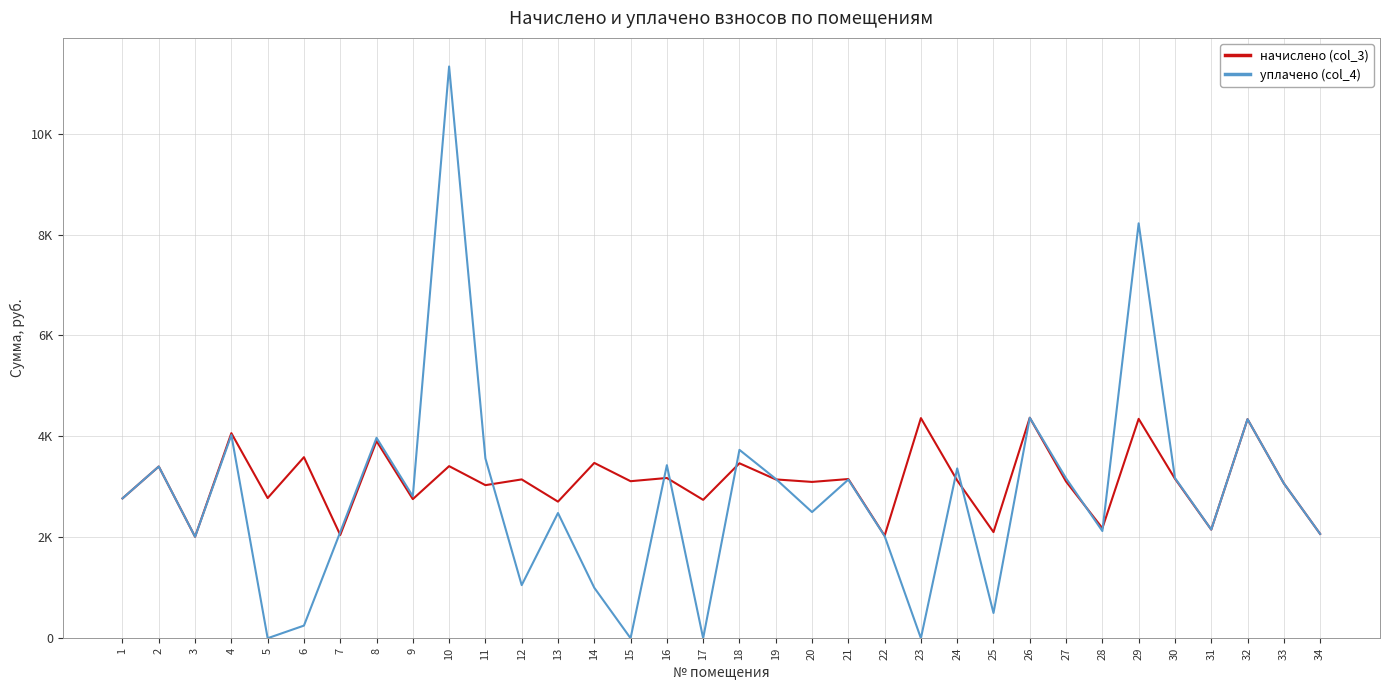

At which label is начислено (col_3) closest to 3189?

16